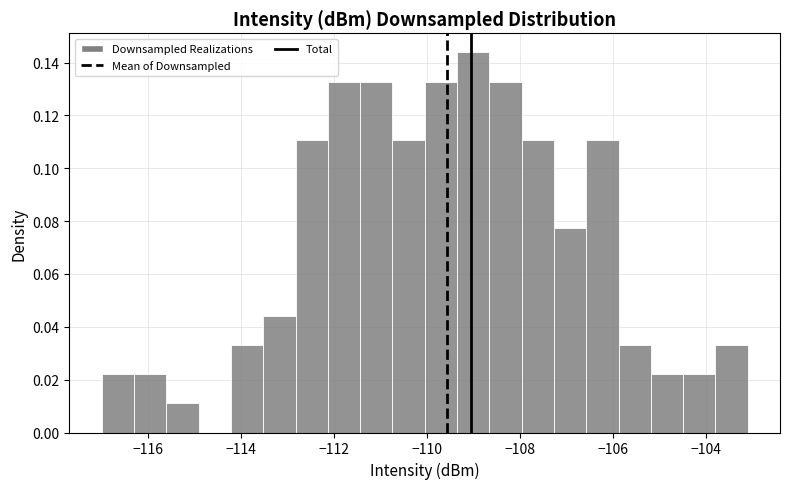

Read against the x-axis, roughly where is the centre of the tallest bar?

-109.0